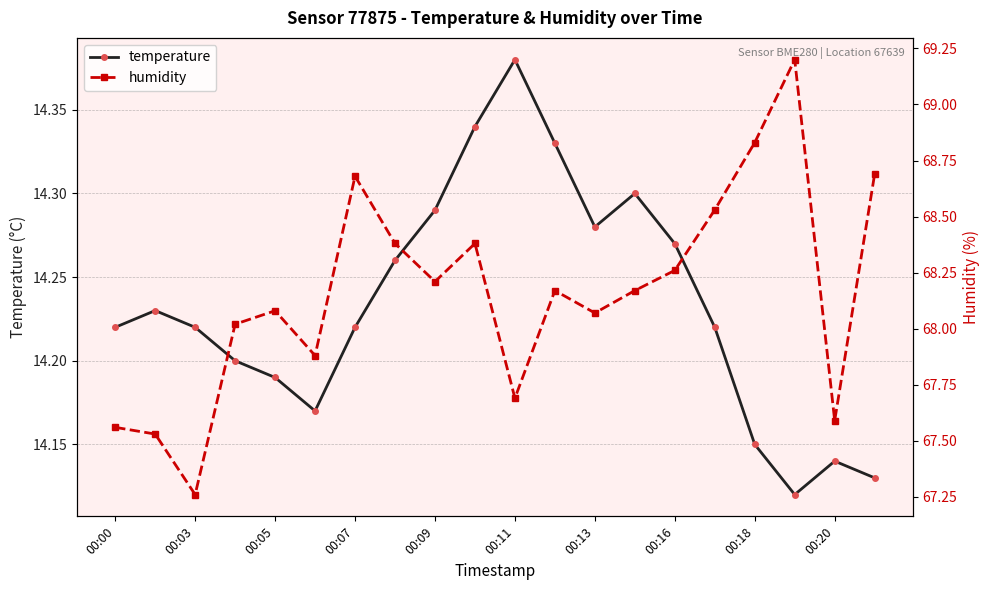

How many interior local peaks does the temperature series have?

4